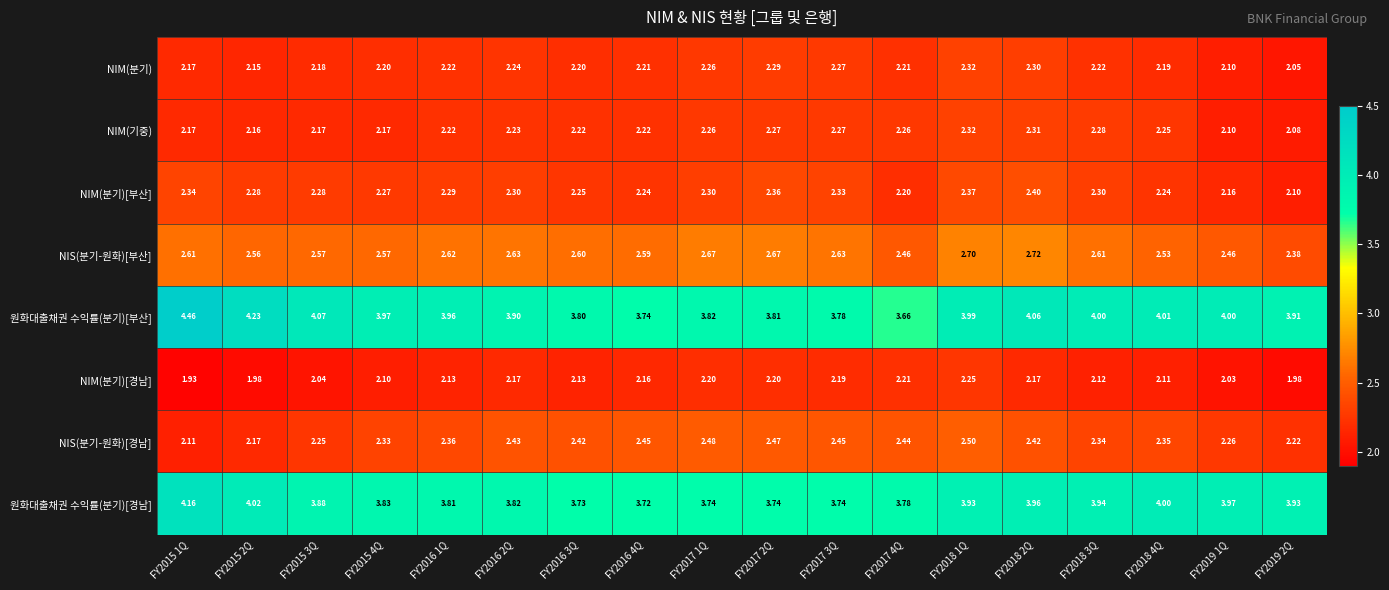

Which series has the largest range (max minus min)?

원화대출채권 수익률(분기)[부산]